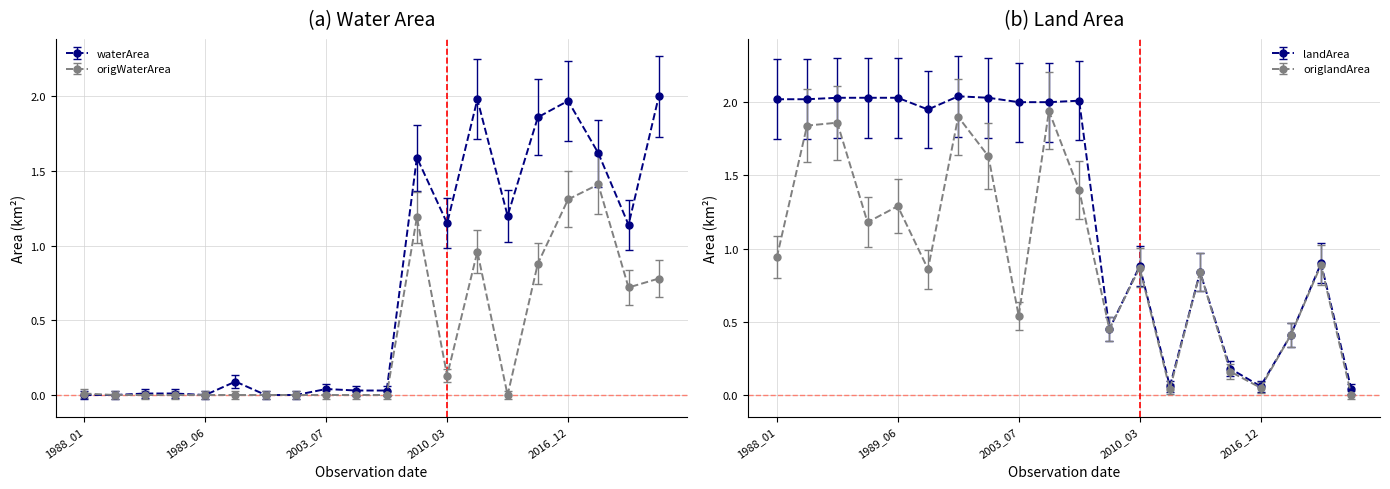

How many lines are shown in the chart?

4